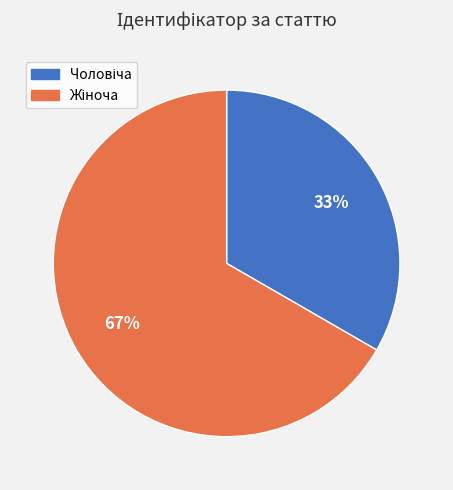

To the nearest percent, what is the average slice percentage?

50%